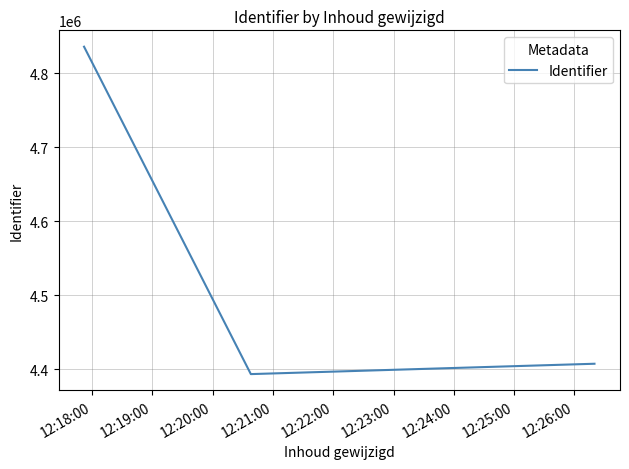

What is the average value?

4545602.9